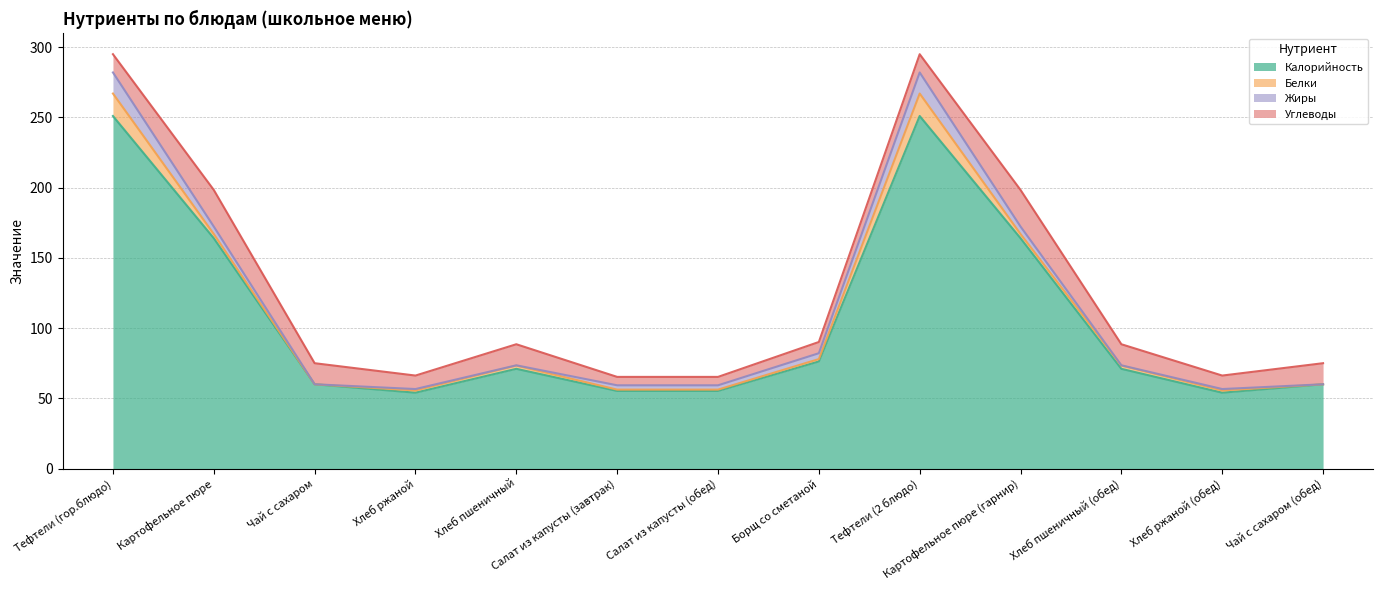

How many interior local peaks does the Углеводы series have?

3